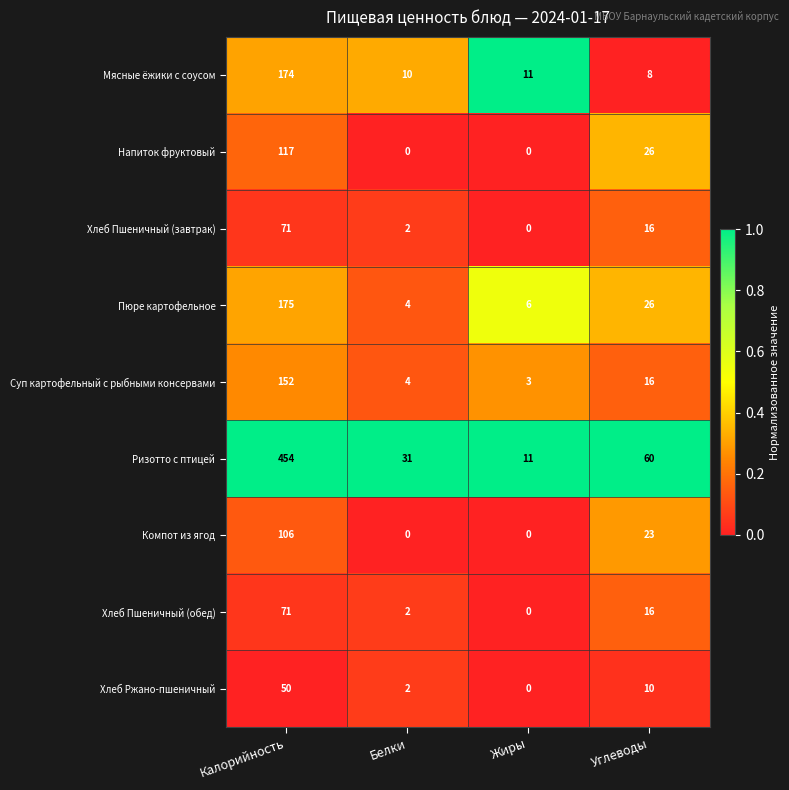

What is the greatest value displayed?

454